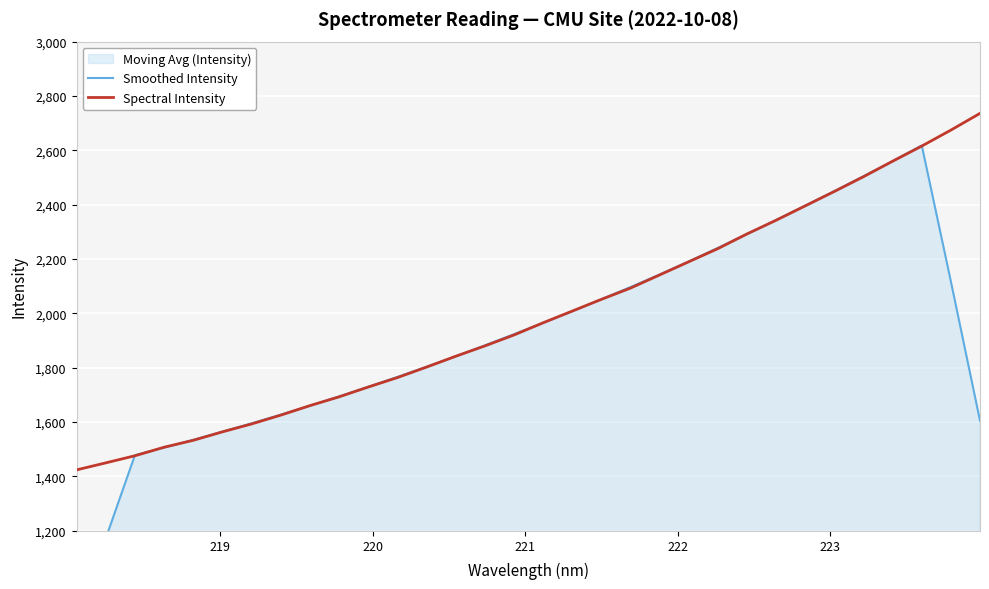

What is the highest value of the Spectral Intensity series?

2735.9